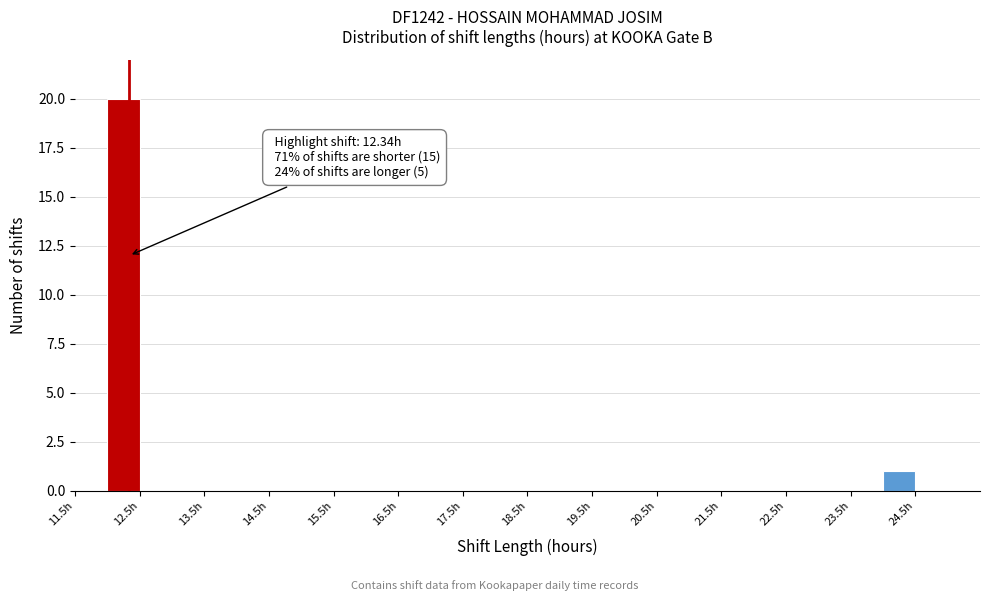

Over which range of the x-axis is the bar tallest?

12.0 to 12.5